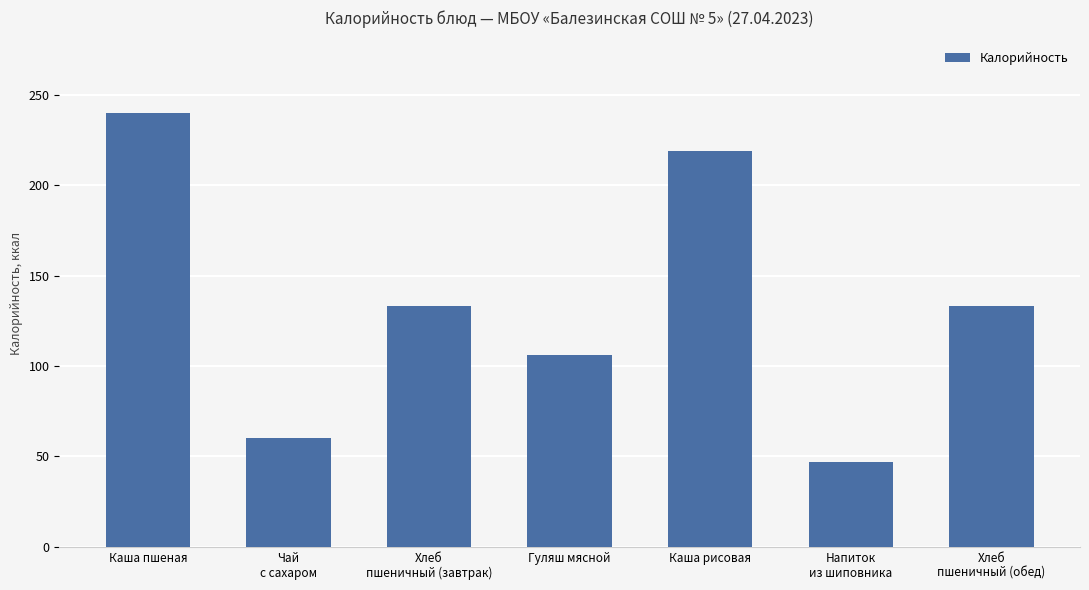

Where does the data first go above 133?

Каша пшеная